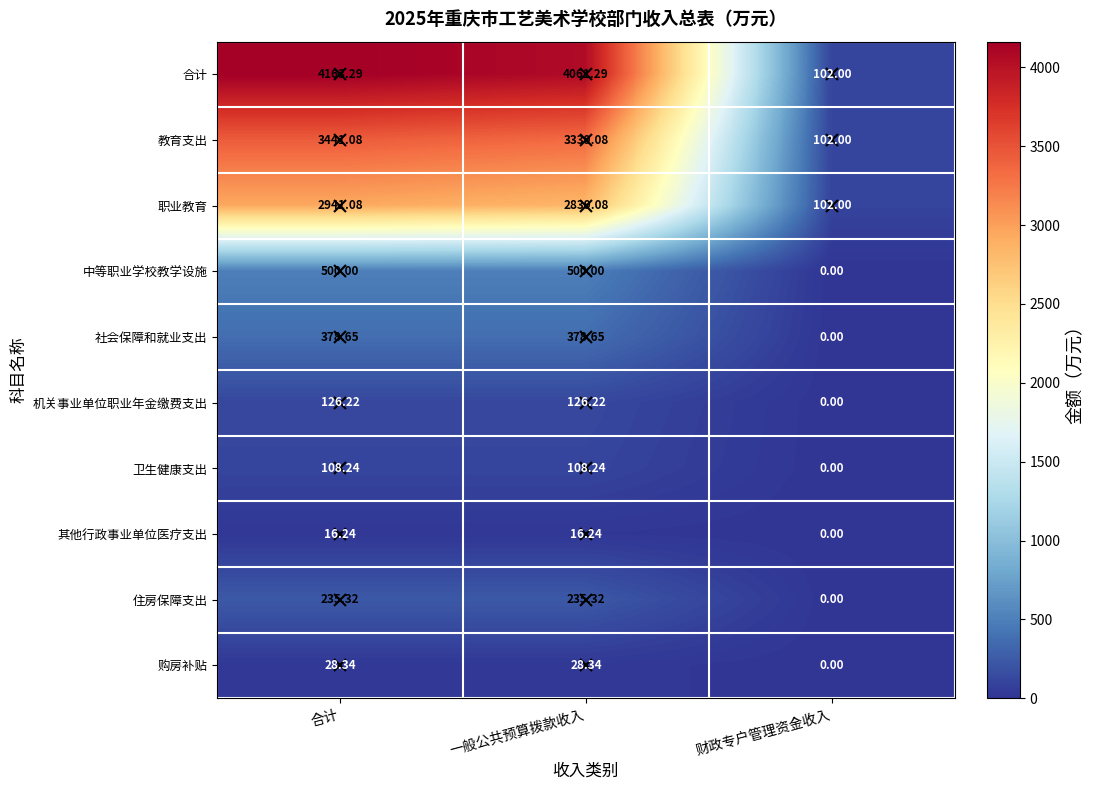

List the series in order of their peak value, highest first.

合计, 教育支出, 职业教育, 中等职业学校教学设施, 社会保障和就业支出, 住房保障支出, 机关事业单位职业年金缴费支出, 卫生健康支出, 购房补贴, 其他行政事业单位医疗支出